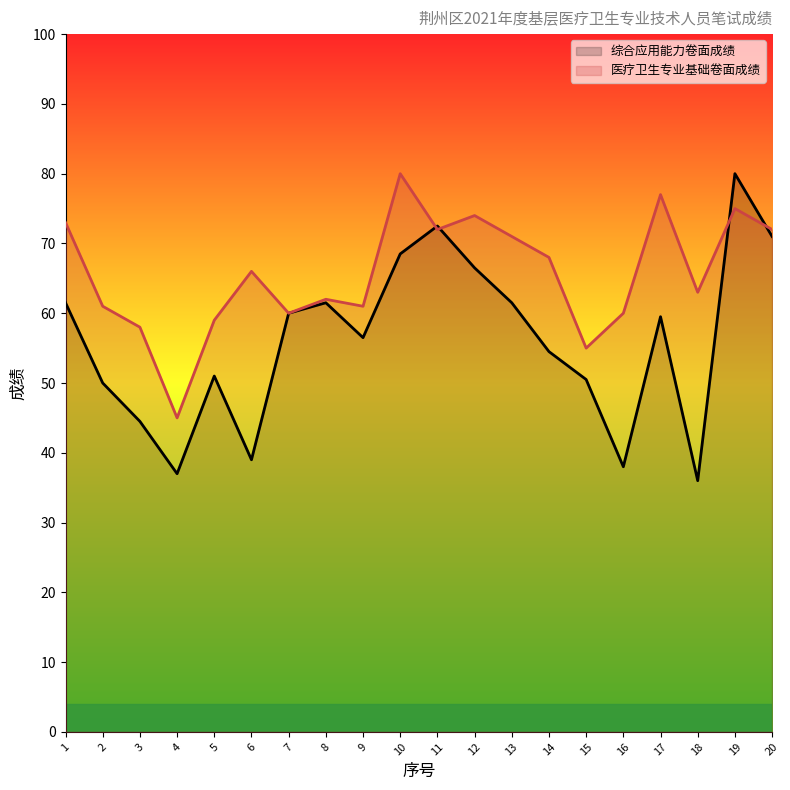

How many interior local valleys does the 综合应用能力卷面成绩 series have?

5